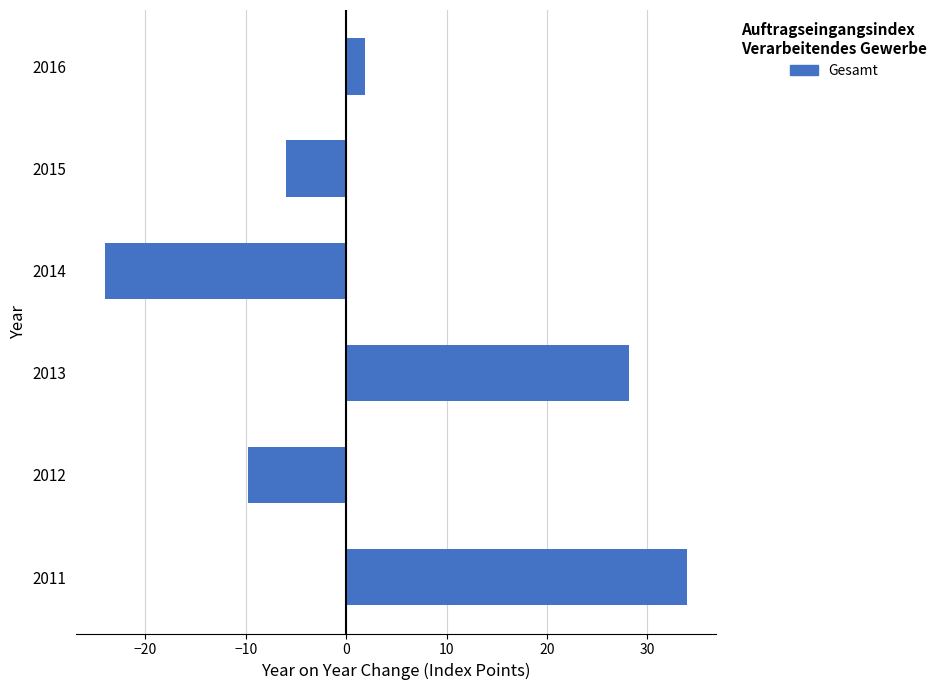

What is the difference between the maximum and minimum values?

57.9